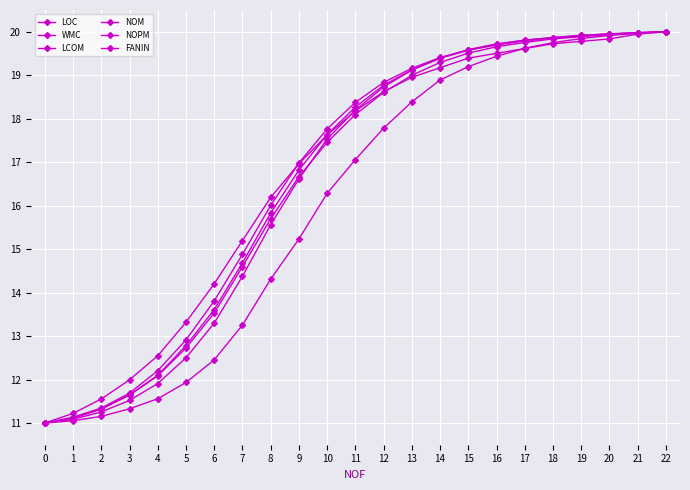

What is the total value across all series at 19?

119.2